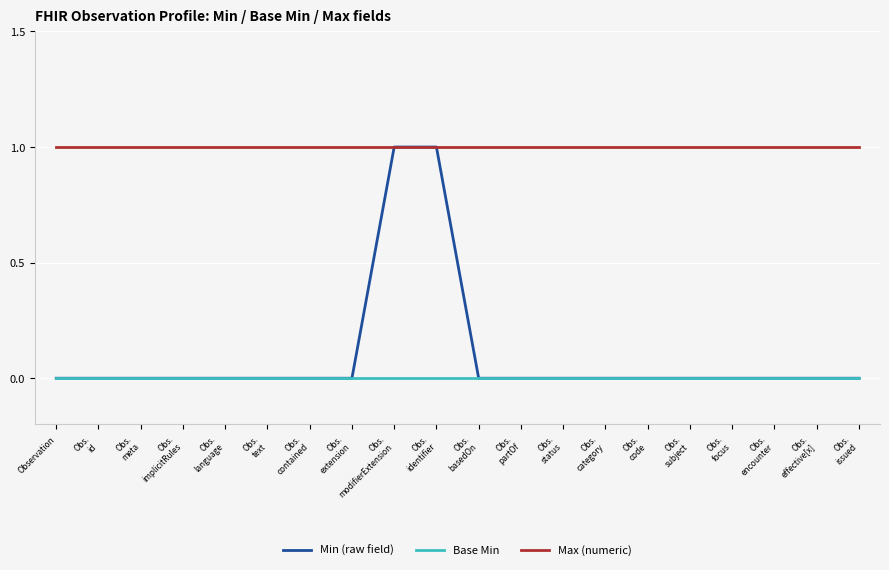

What is the difference between the highest and lowest values at Obs.
identifier?

1